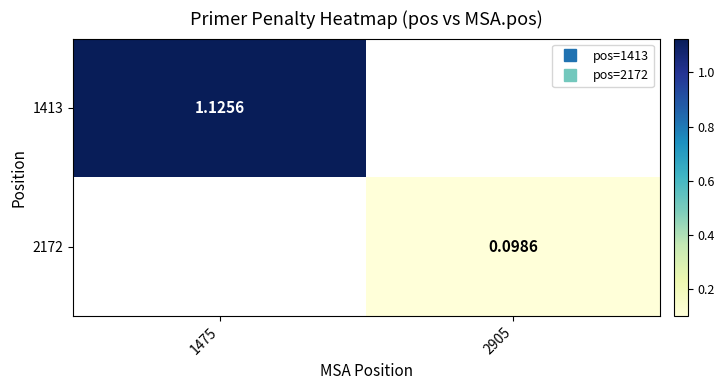

How many categories are shown in the chart?

2